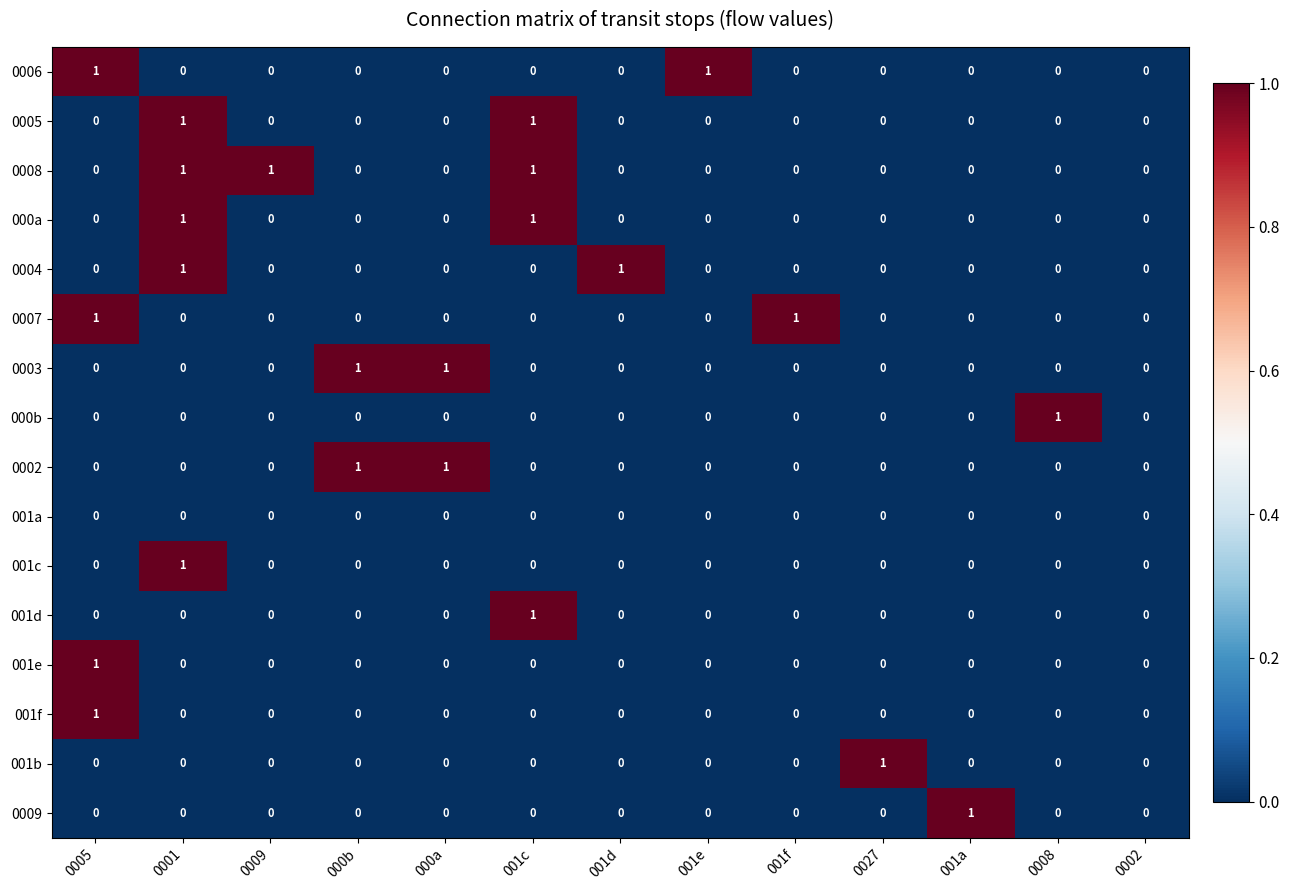

True or false: 001b has a value of 1 at 0008.

False